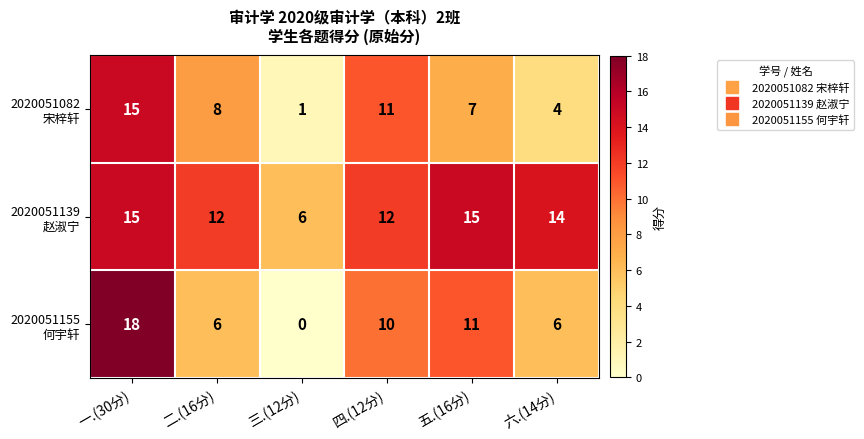

Which category has the highest value across all series?

一.(30分)